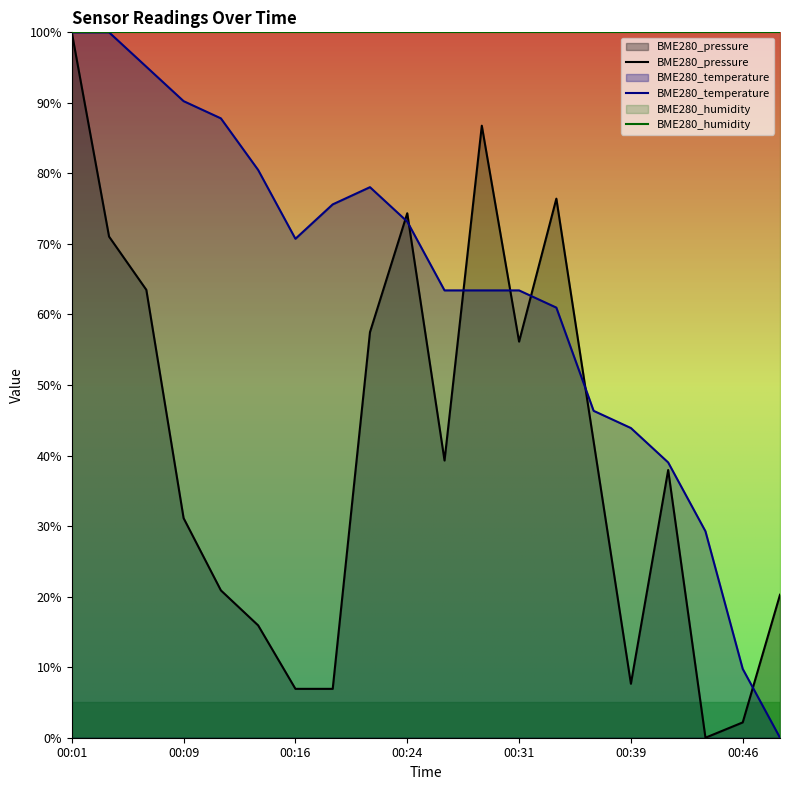

At which label does BME280_temperature first exceed 70?

00:01